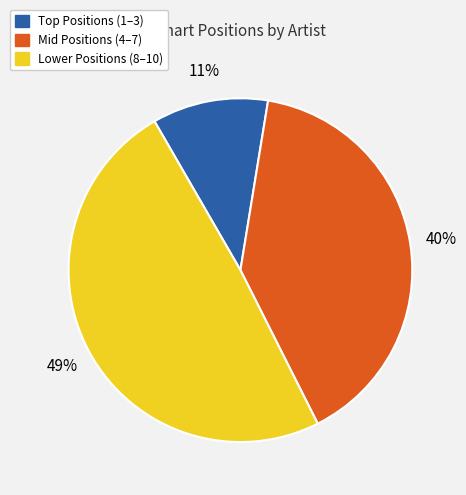

To the nearest percent, what portion does Mid Positions (4–7) represent?

40%